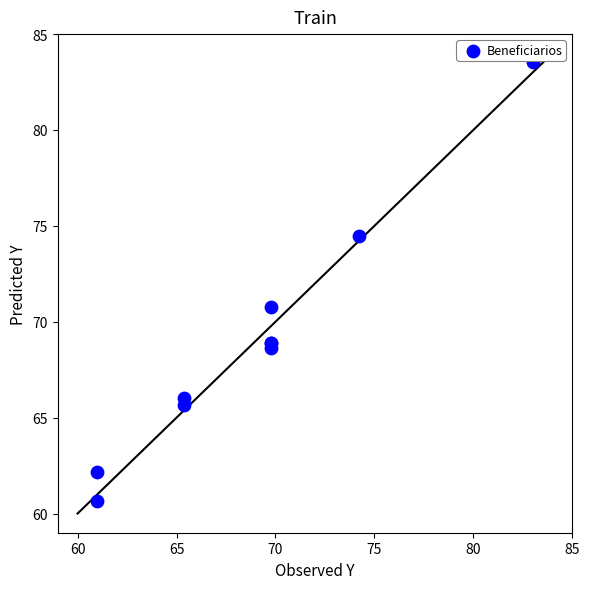

What Y value in the scatter plot is closest to 72?

70.8